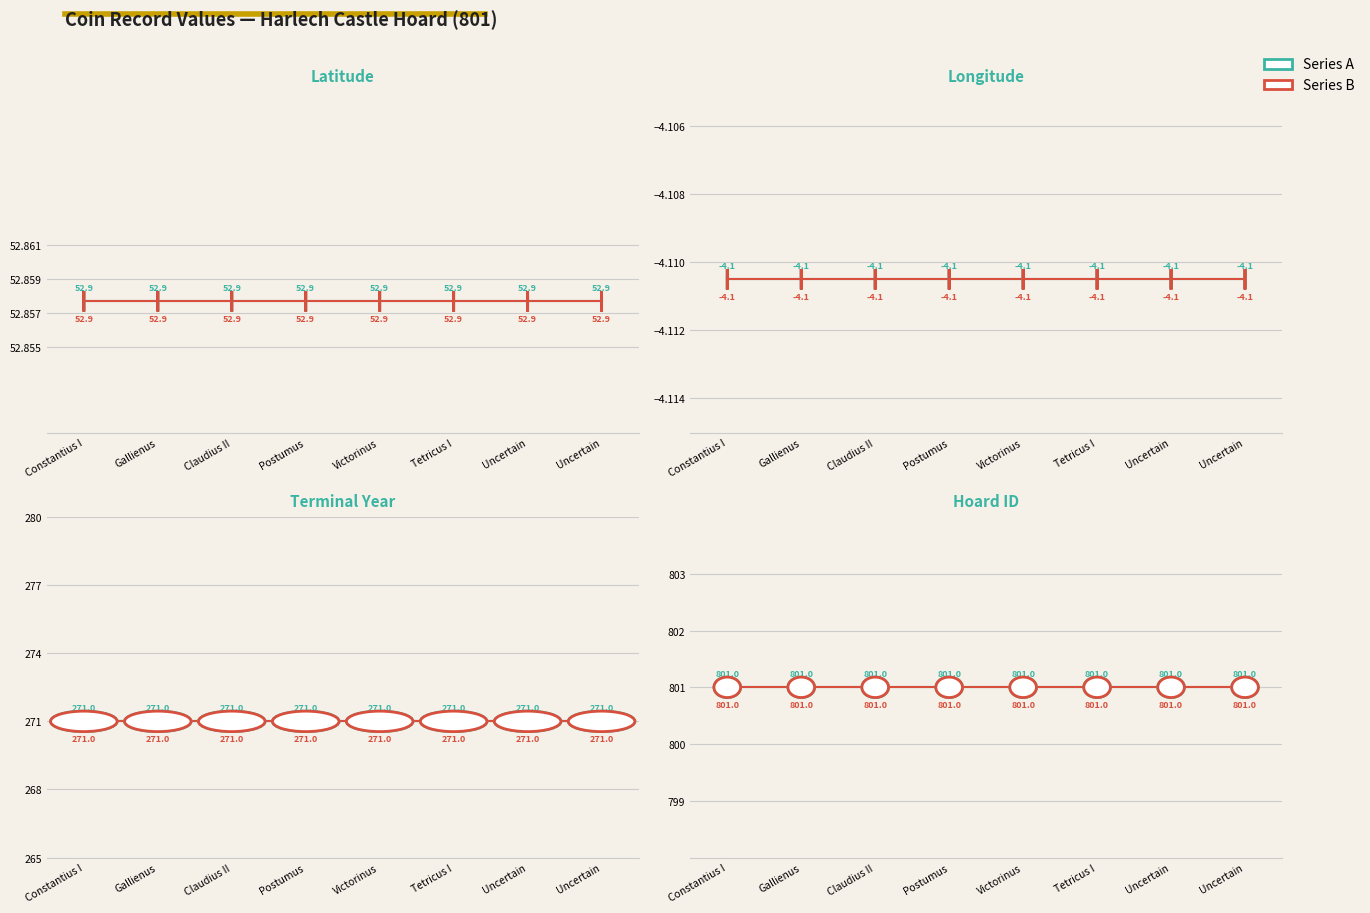

At how many categories does at least one series exceed 437?

8